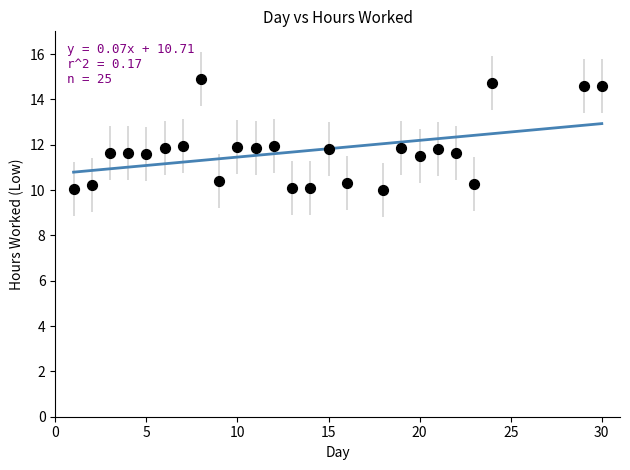

What is the range of Y values (max minus min)?

4.9